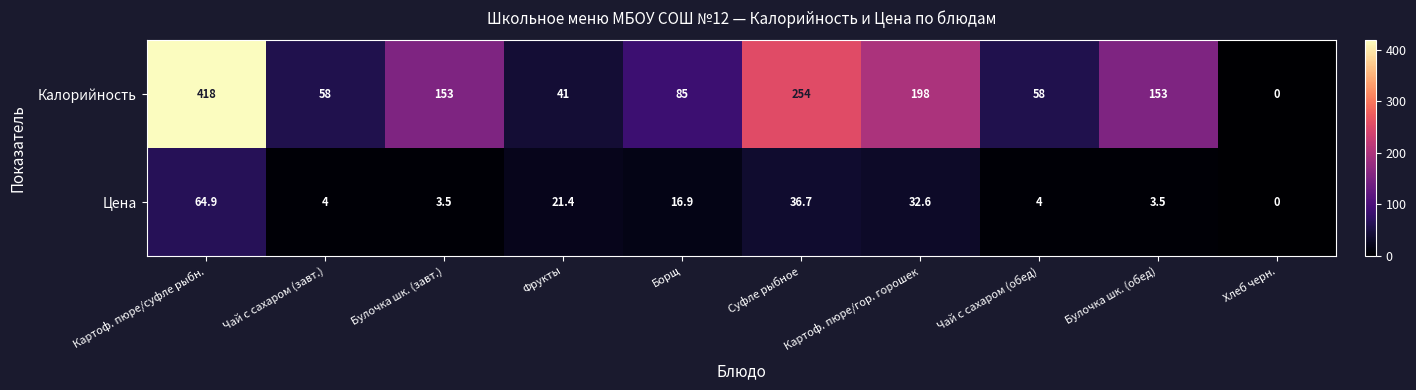

Between Фрукты and Хлеб черн., which series saw the biggest shift?

Калорийность